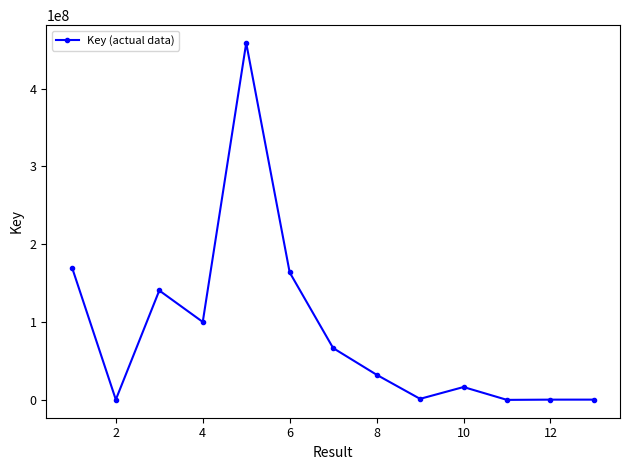

What is the greatest value displayed?

458690106